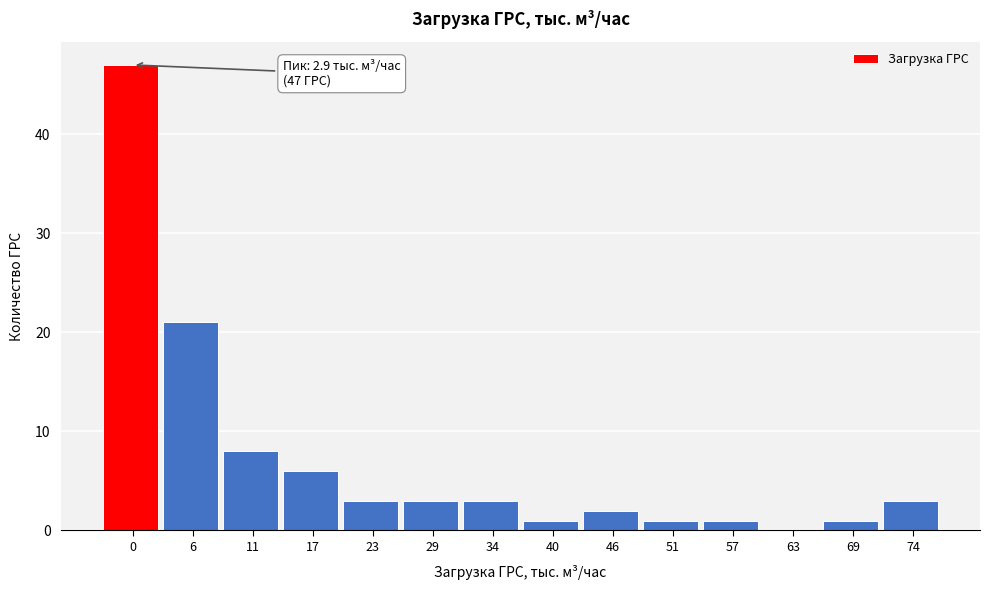

Reading right to left, list all the values displayed in this chart.

74=3	69=1	63=0	57=1	51=1	46=2	40=1	34=3	29=3	23=3	17=6	11=8	6=21	0=47